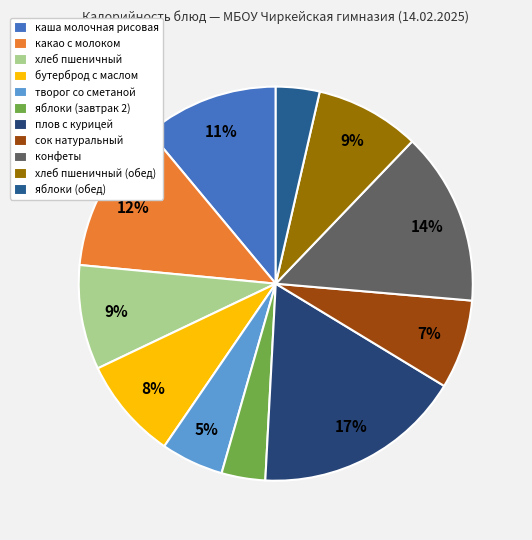

To the nearest percent, what portion does хлеб пшеничный represent?

9%